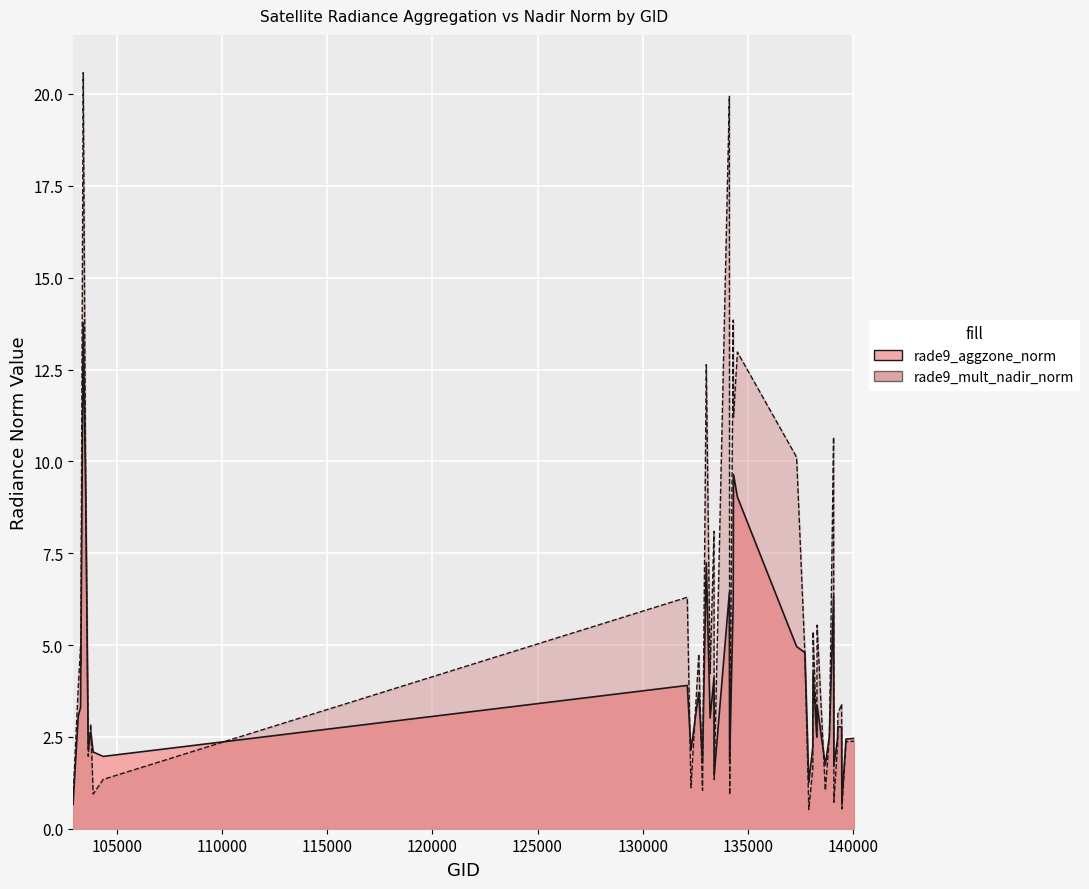

Rank the categories by rade9_aggzone_norm value from lowest to highest.

102911, 139475, 137903, 133404, 139094, 138688, 132847, 134138, 104346, 103868, 132296, 103634, 138092, 139672, 139269, 140059, 138282, 138881, 103752, 139462, 139283, 133209, 103160, 103270, 138296, 132669, 132123, 133392, 103278, 138105, 137715, 137322, 134308, 139080, 134124, 133027, 134505, 103515, 134322, 103396